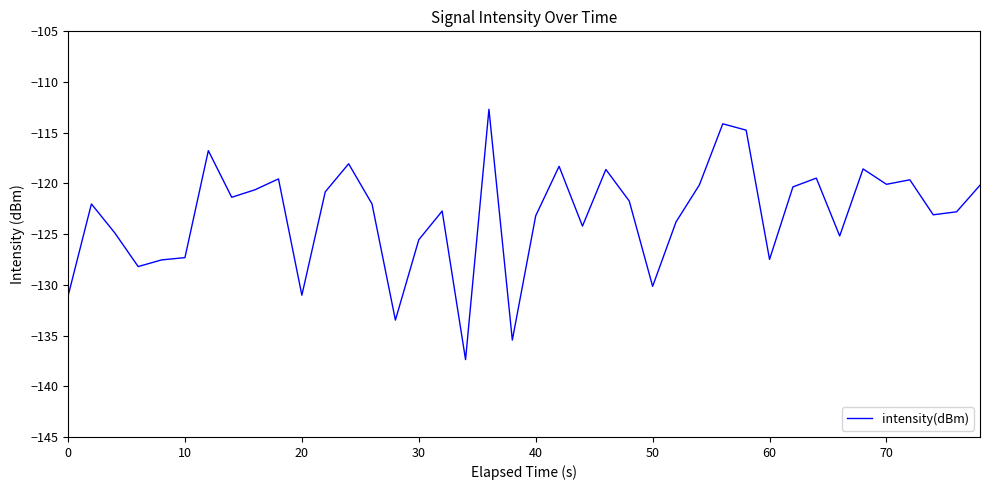

What is the difference between the maximum and minimum values?

24.7